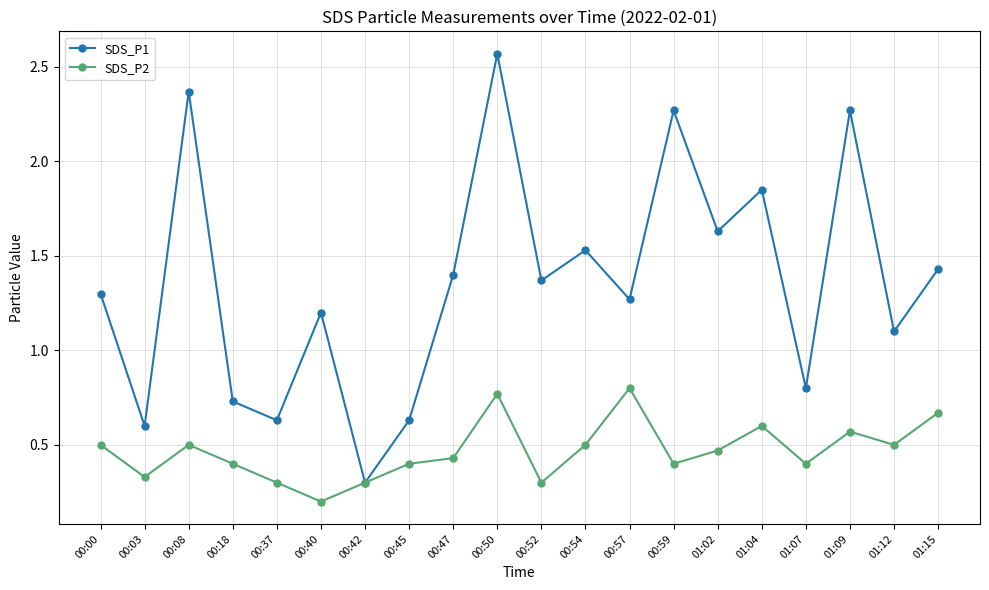

What are all the series names shown in the legend?

SDS_P1, SDS_P2